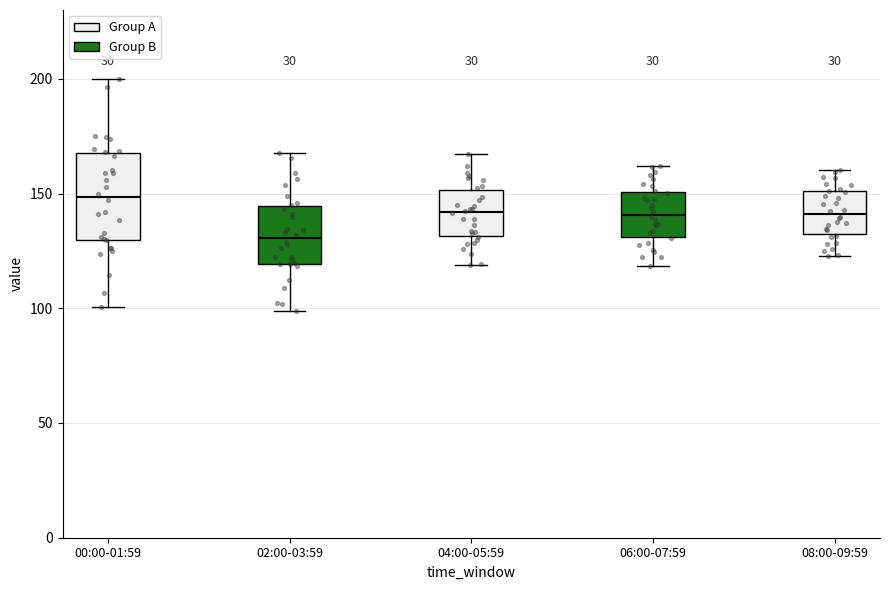

Where does the upper whisker of the box for 04:00-05:59 end on the y-axis? The values are not printed on the chart, so give them approximately, as read against the axis.

165